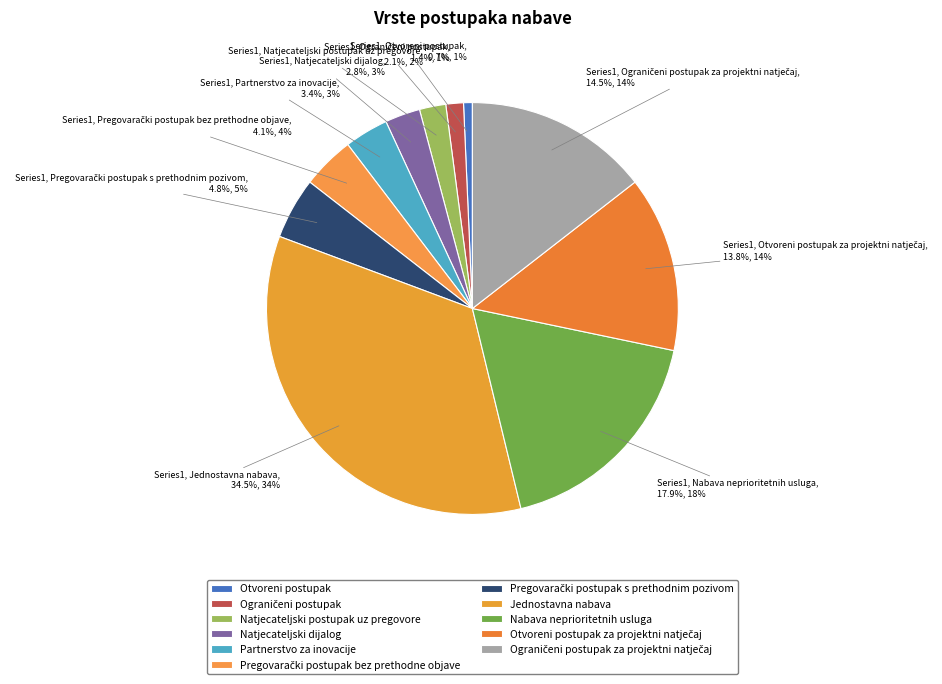

Does Ograničeni postupak account for over 50% of the chart?

No